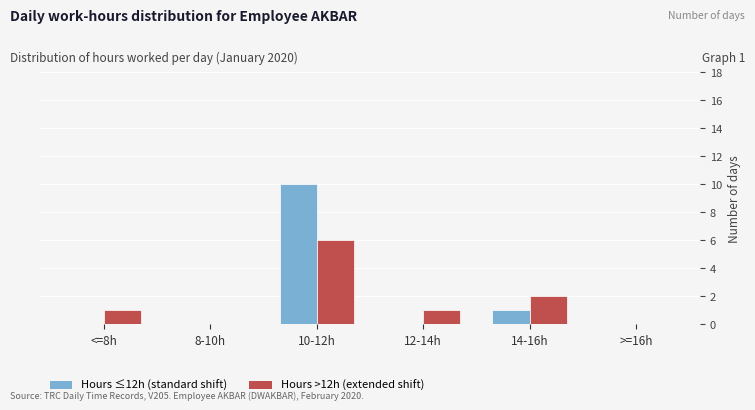

Which label corresponds to the largest value in the chart?

10-12h